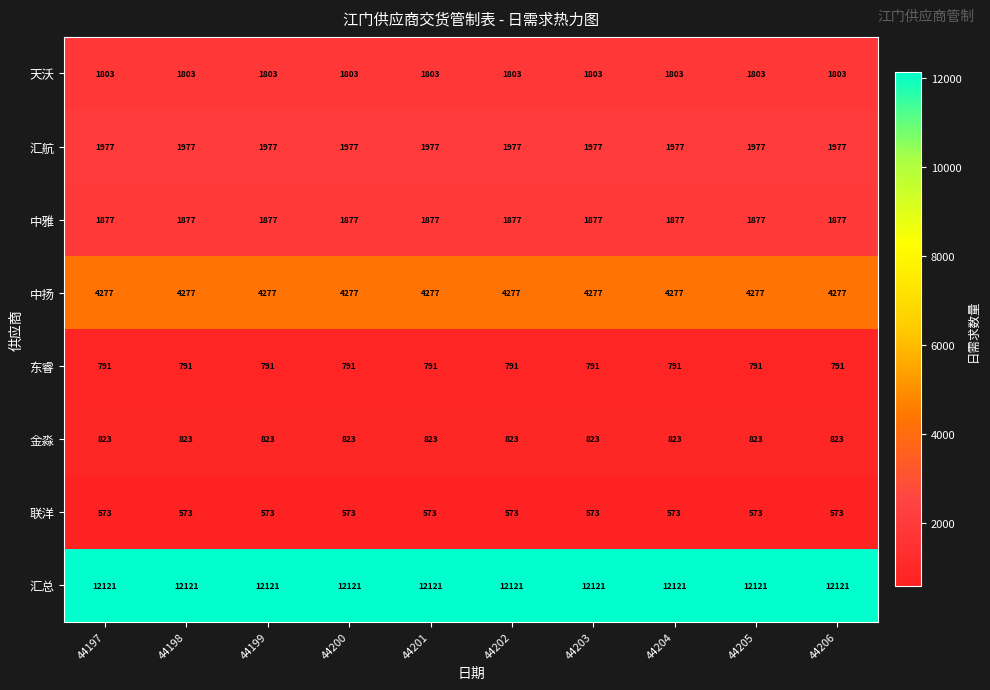

Which series has the largest total across all categories?

汇总